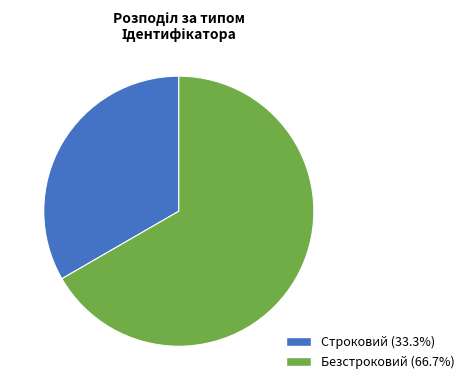

Which category accounts for the majority?

Безстроковий